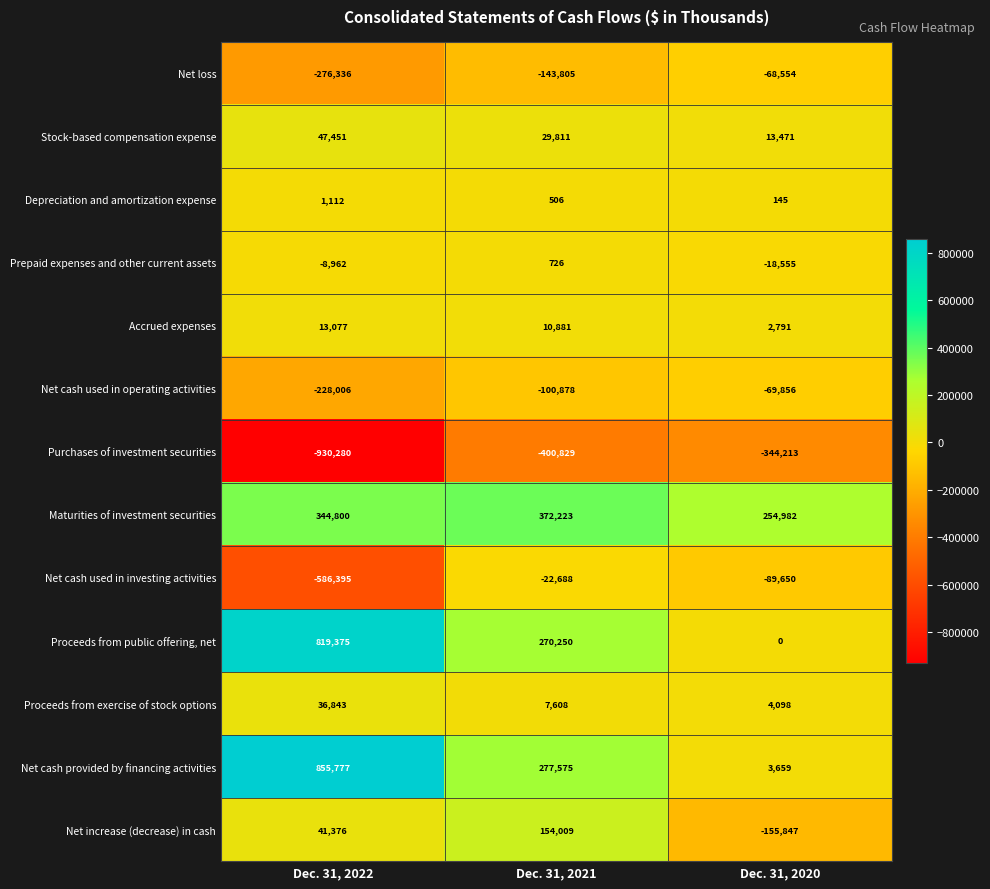

Rank the series at Dec. 31, 2020 from highest to lowest value.

Maturities of investment securities, Stock-based compensation expense, Proceeds from exercise of stock options, Net cash provided by financing activities, Accrued expenses, Depreciation and amortization expense, Proceeds from public offering, net, Prepaid expenses and other current assets, Net loss, Net cash used in operating activities, Net cash used in investing activities, Net increase (decrease) in cash, Purchases of investment securities